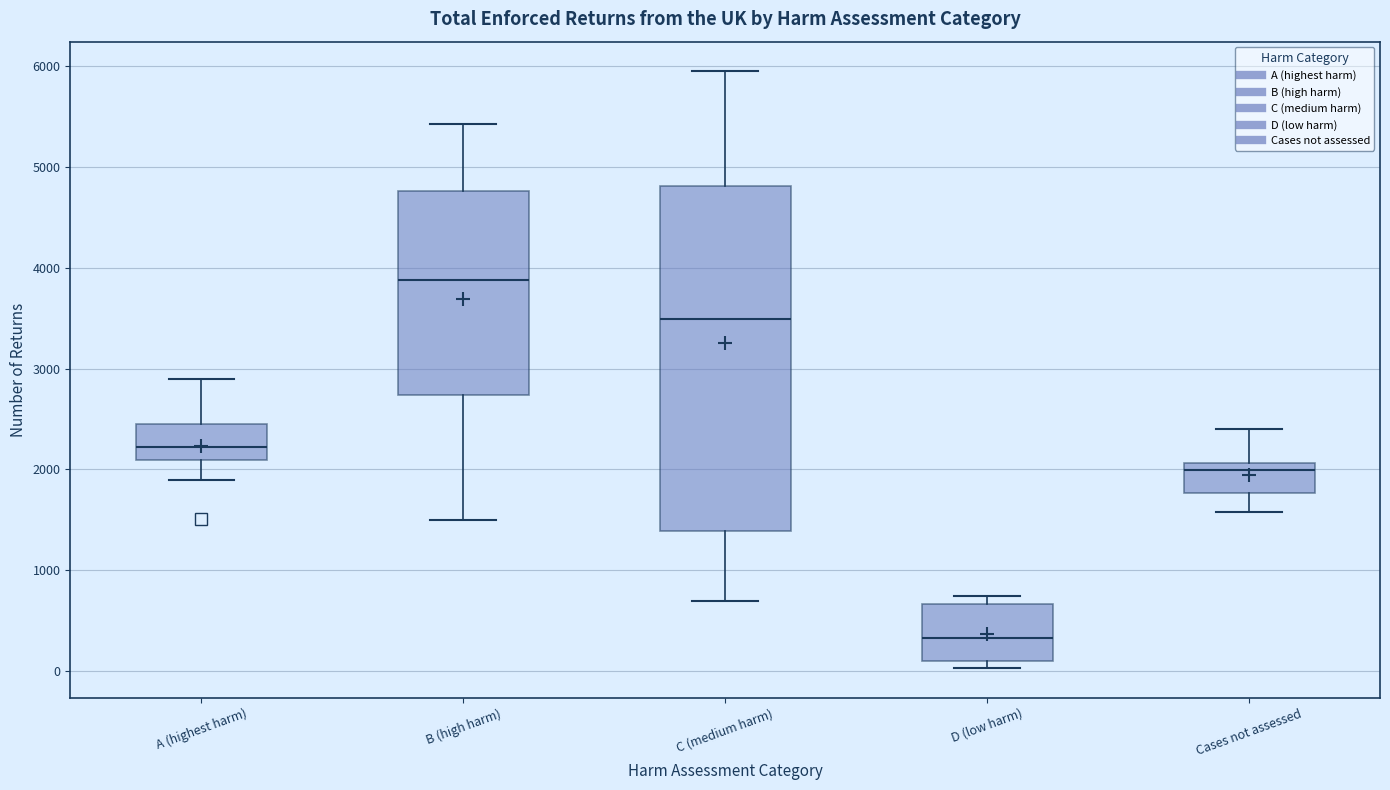

Reading left to right, transcribe this box plot: for each box, give where its median line is, the range the box spans, and where its two whiskers end, as read against the y-axis. The values are not printed on the chart, so give them approximately, as read against the axis.

A (highest harm): median 2200, box 2100 to 2500, whiskers 1900 to 2900
B (high harm): median 3900, box 2700 to 4800, whiskers 1500 to 5400
C (medium harm): median 3500, box 1400 to 4800, whiskers 700 to 5900
D (low harm): median 300, box 100 to 700, whiskers 0 to 700 (just above the box's upper edge)
Cases not assessed: median 2000, box 1800 to 2100, whiskers 1600 to 2400